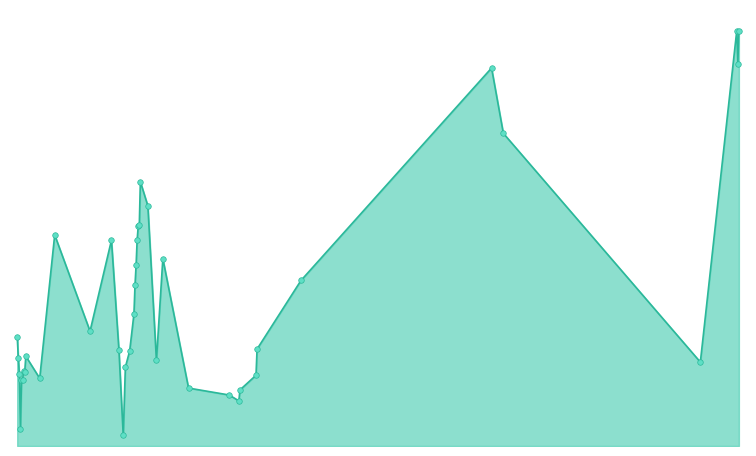

Does the chart display data point markers on the line(s)?

No